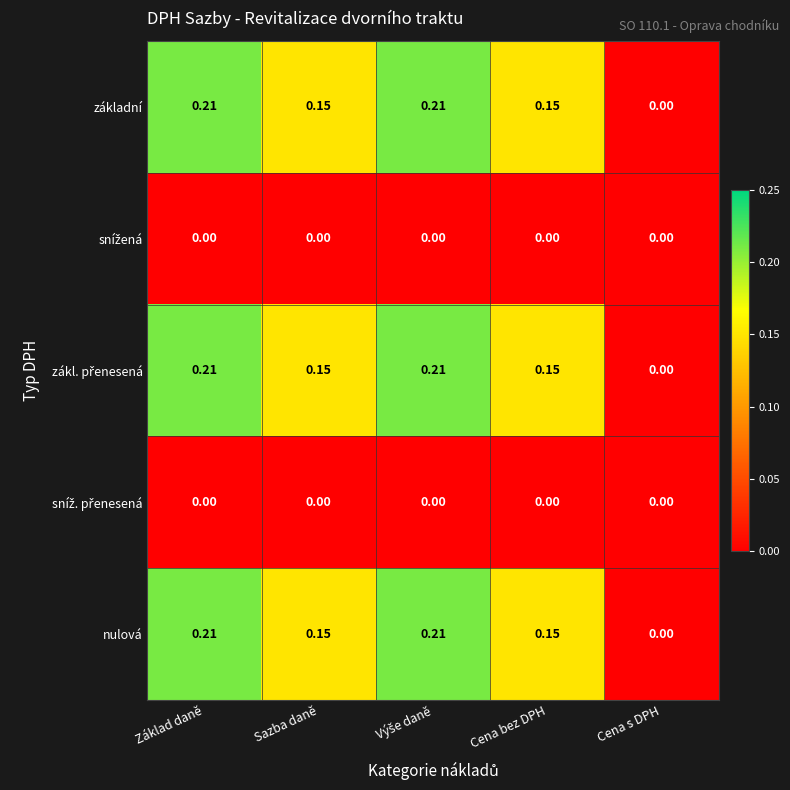

At which label does základní reach its minimum?

Cena s DPH